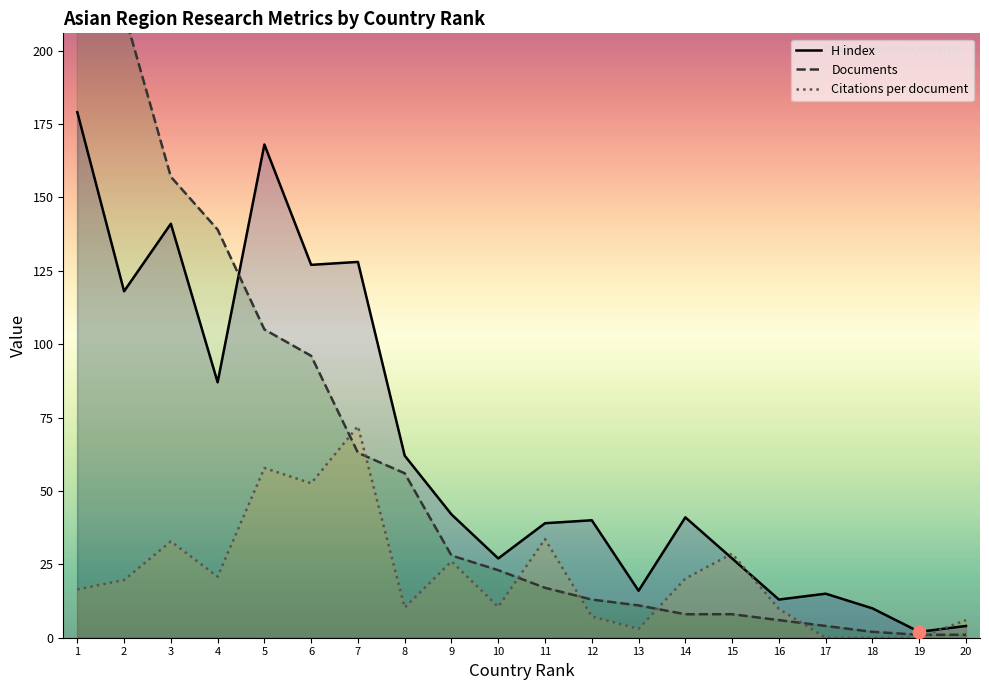

At which category is the sum across all series the highest?

1